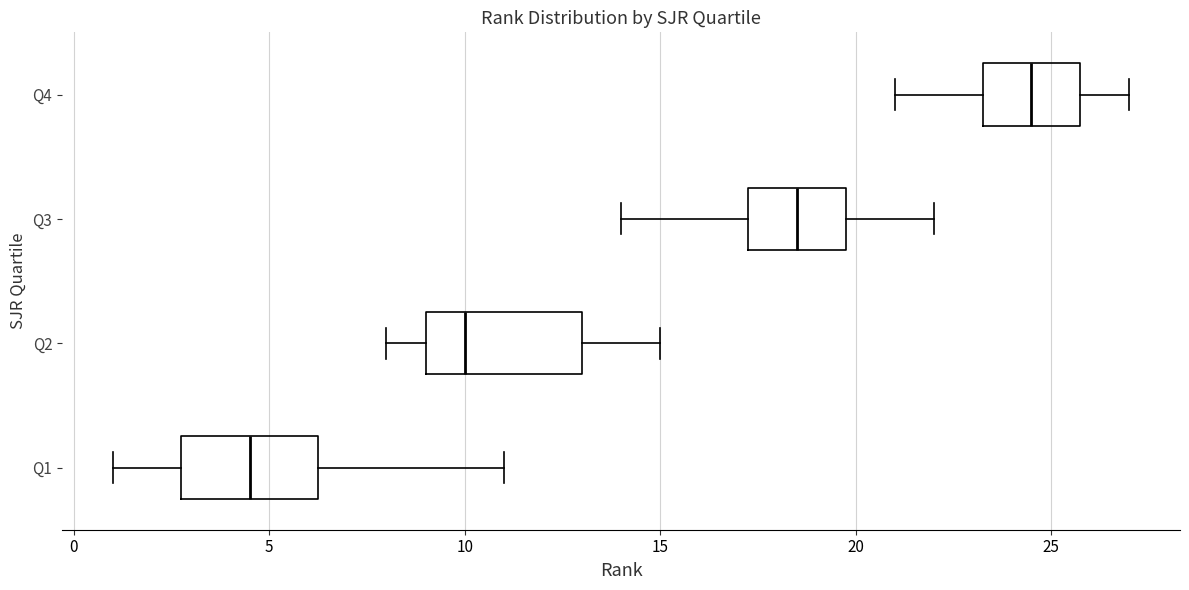

Reading bottom to top, transcribe this box plot: for each box, give where its median line is, the range the box spans, and where its two whiskers end, as read against the x-axis. The values are not printed on the chart, so give them approximately, as read against the axis.

Q1: median 4.5, box 3.0 to 6.5, whiskers 1.0 to 11.0
Q2: median 10.0, box 9.0 to 13.0, whiskers 8.0 to 15.0
Q3: median 18.5, box 17.5 to 20.0, whiskers 14.0 to 22.0
Q4: median 24.5, box 23.5 to 26.0, whiskers 21.0 to 27.0